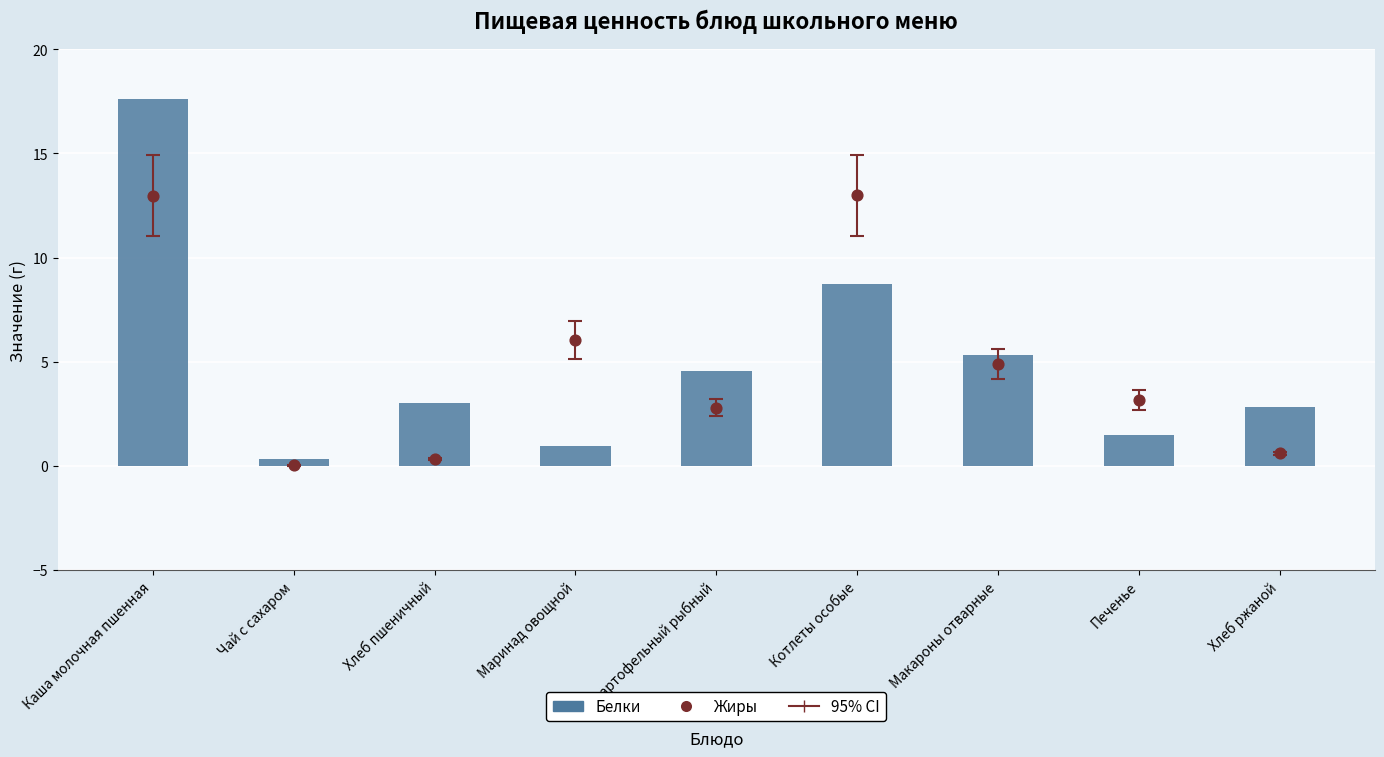

Is the value of Белки at Хлеб ржаной greater than the value of Жиры at Хлеб ржаной?

Yes